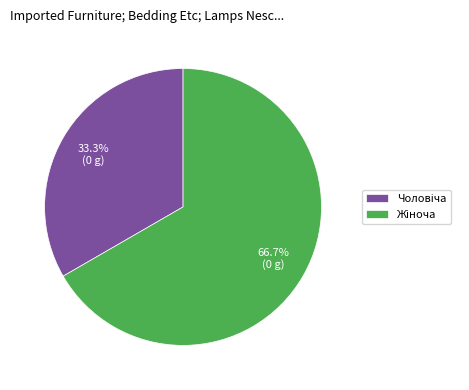

Is there any slice that represents more than half of the pie?

Yes